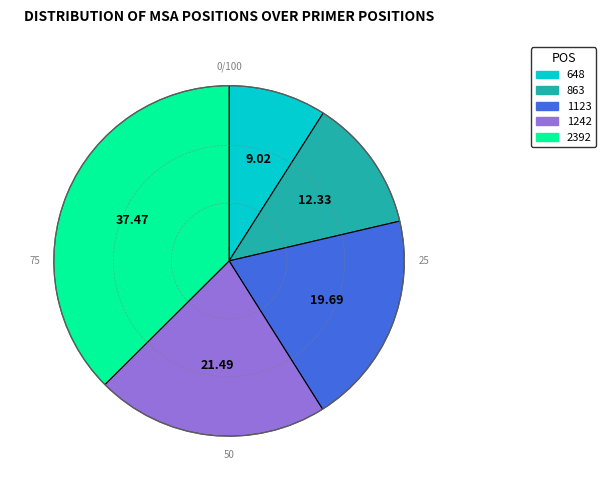

Does 863 represent more than half of the total?

No